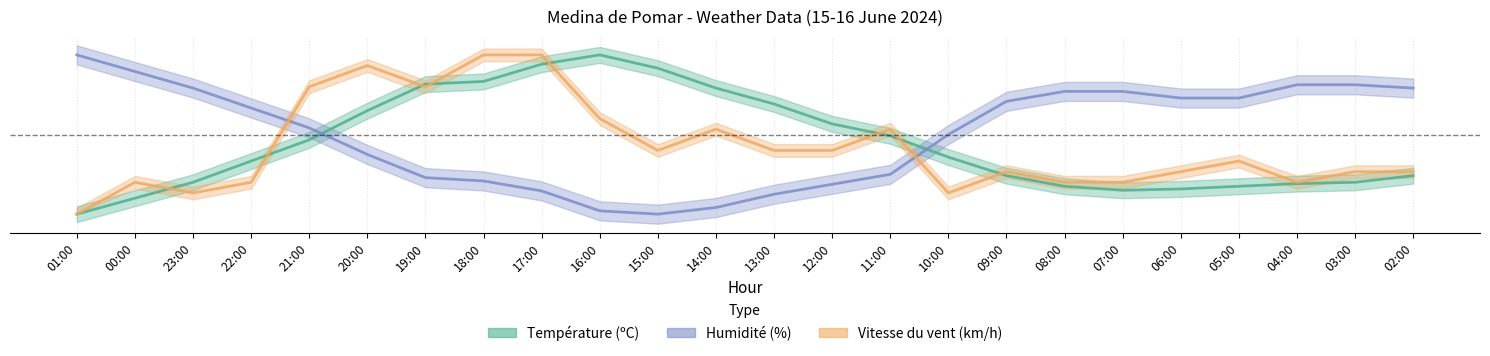

What is the total value across all series at 07:00?

1.1